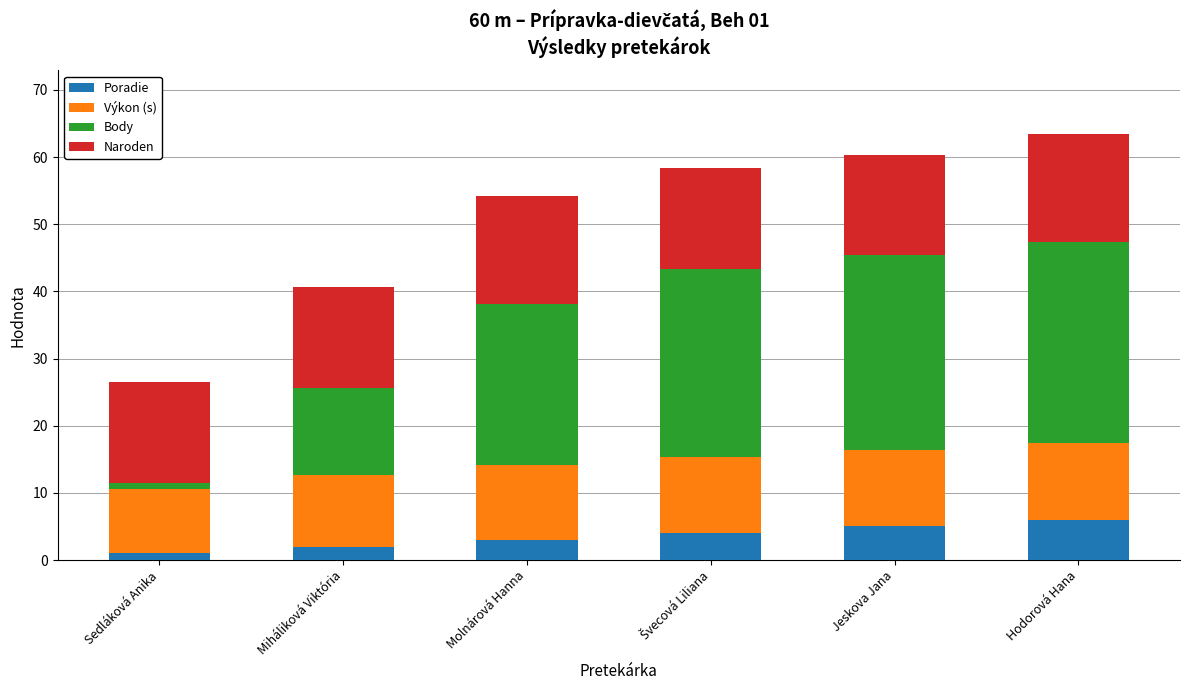

How many values in the Poradie series are below 4?

3